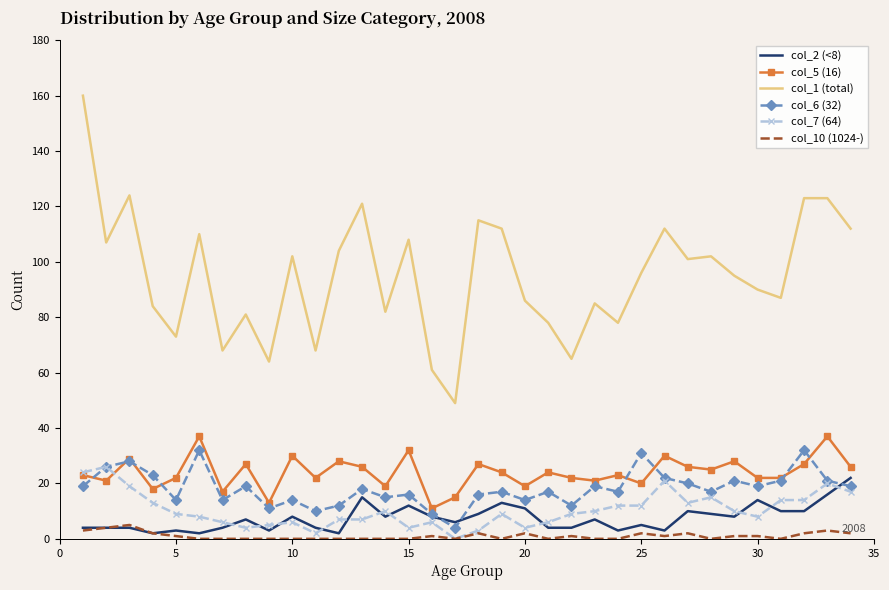

What is the average value of the col_5 (16) series?

24